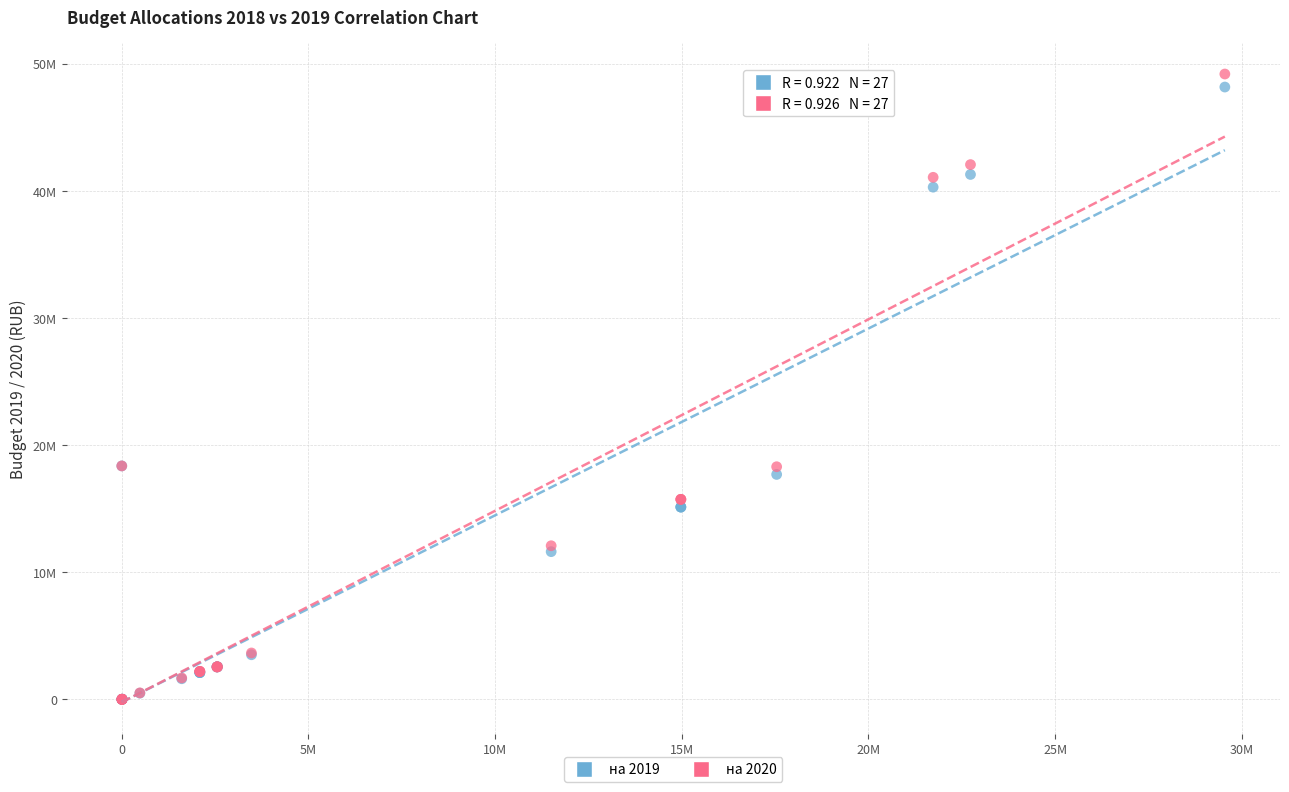

Which series has the widest spread of Y values?

на 2020